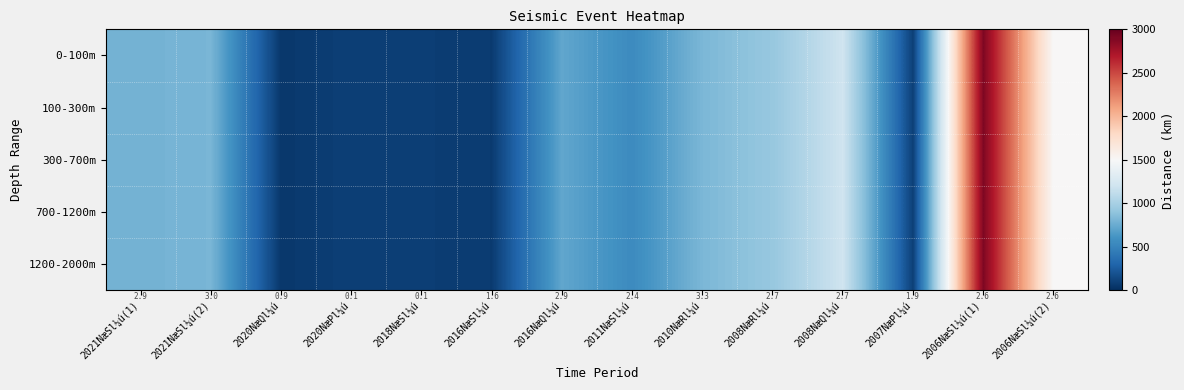

Read the 300-700m value at 2008NæRl¼ú.

930